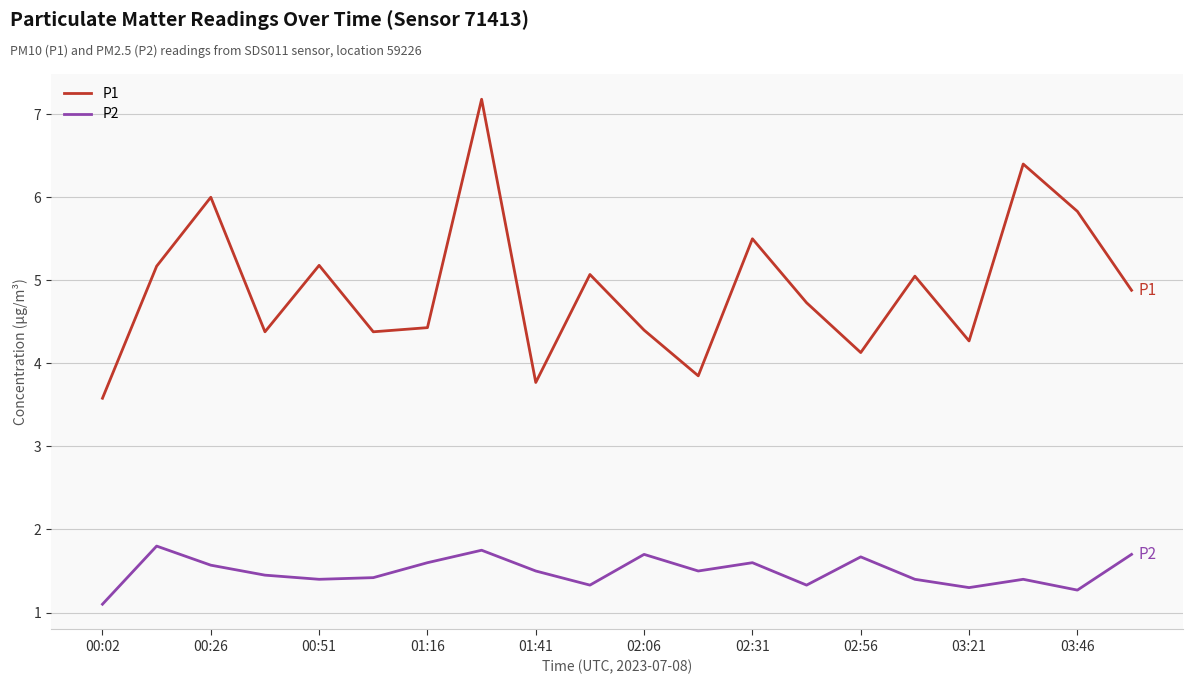

Rank the series by their maximum value, from highest to lowest.

P1, P2